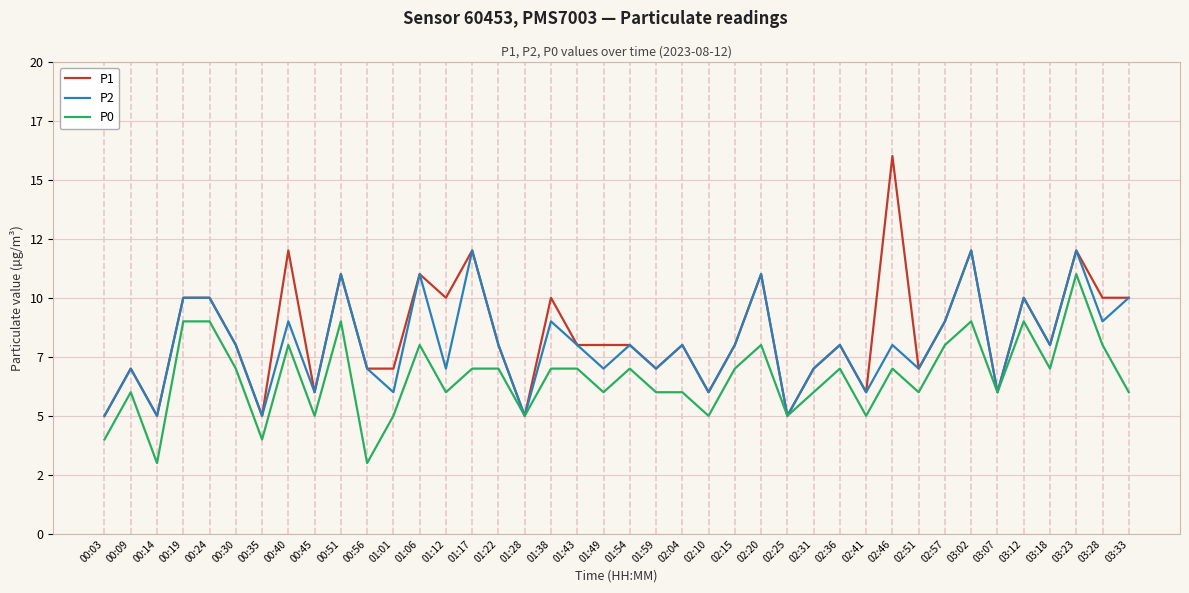

What are all the series names shown in the legend?

P1, P2, P0